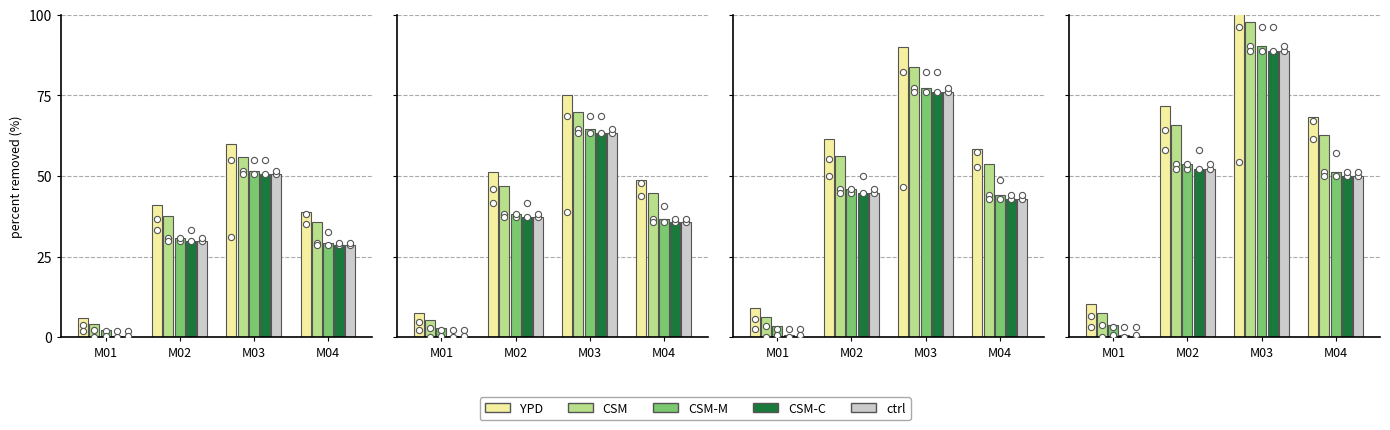

What is the total value across all series at M03?

470.5